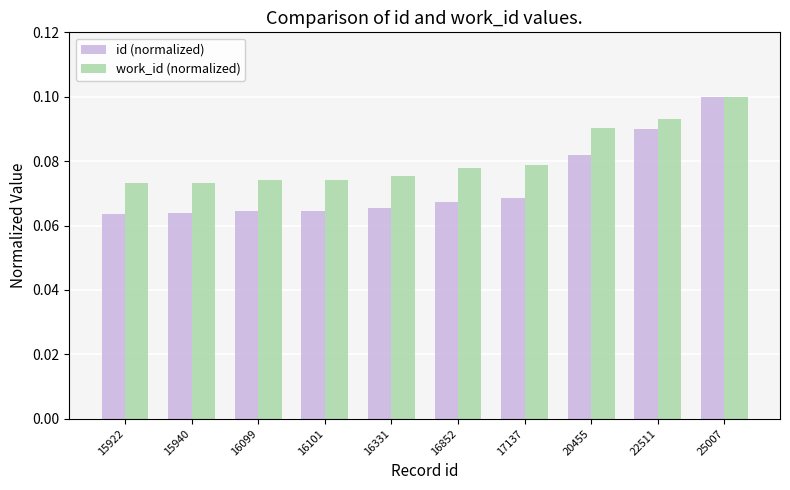

At which category is the sum across all series the highest?

25007